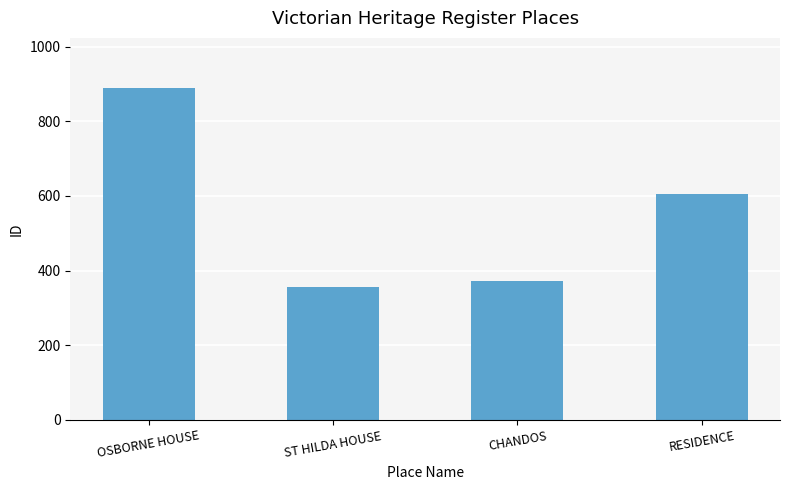

Is it true that the value at ST HILDA HOUSE is 187?

False